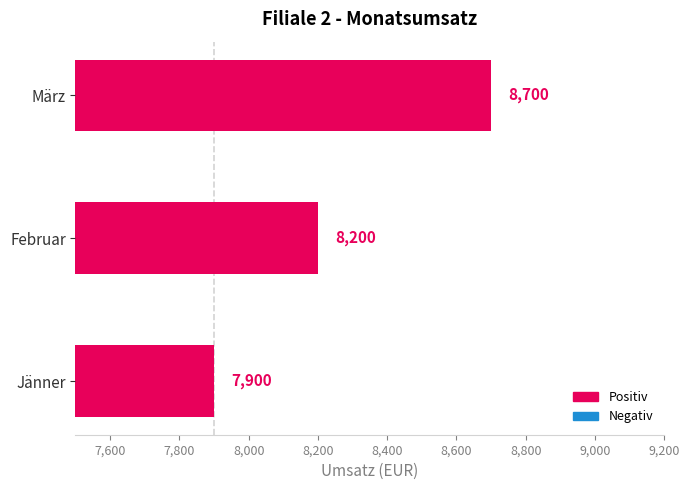

What is the average value?

8267